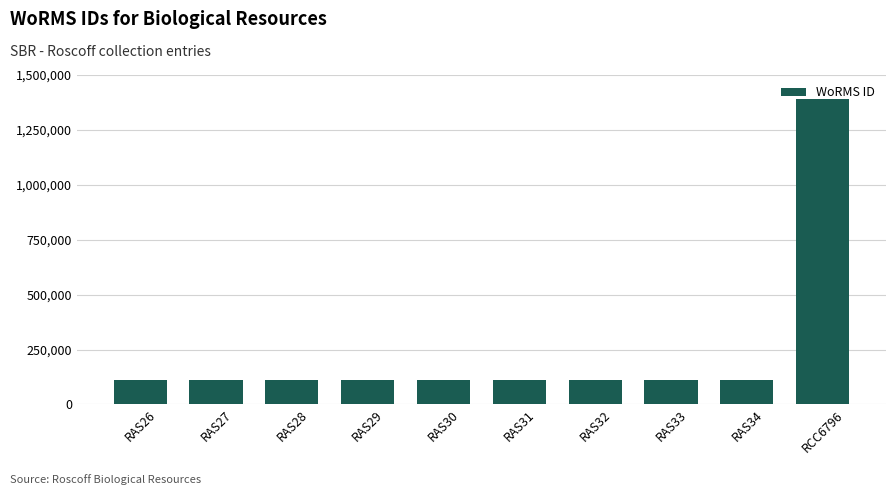

What is the value of the 7th bar from the left?

111621